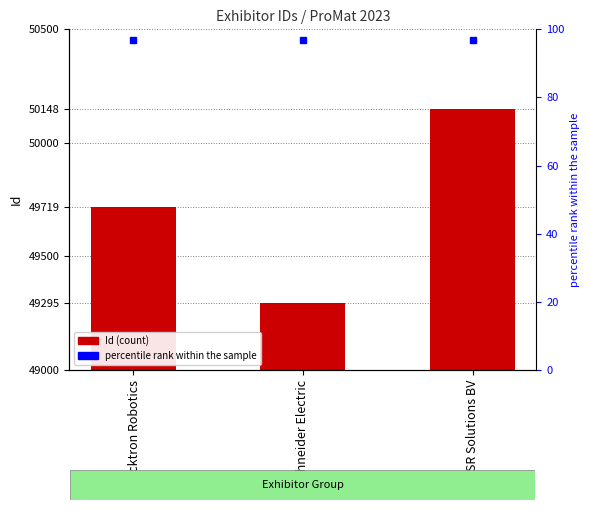

What is the change in value from Quicktron Robotics to Schneider Electric?

-424